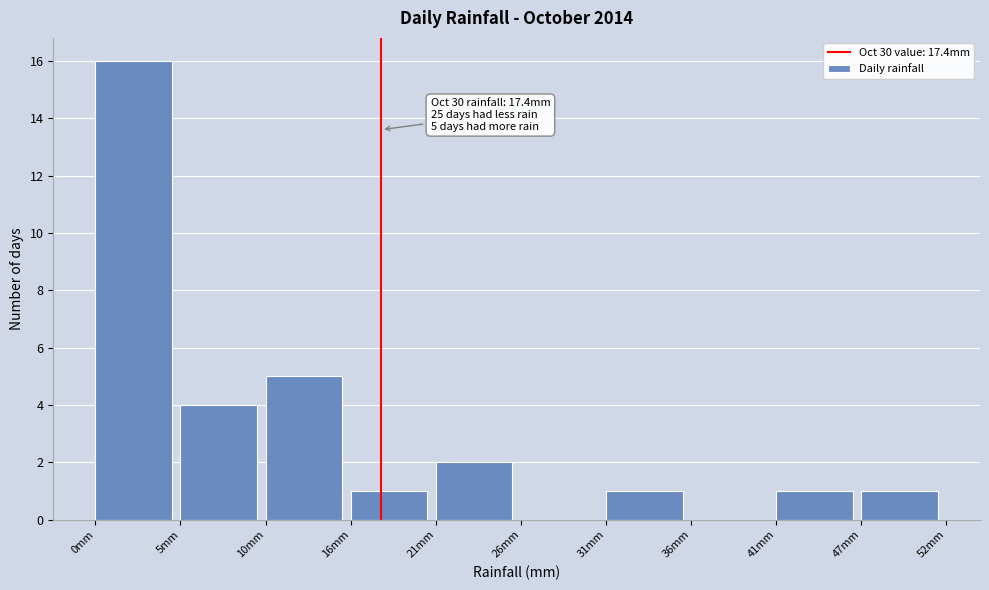

Which range on the x-axis has the tallest bar?

0 to 5